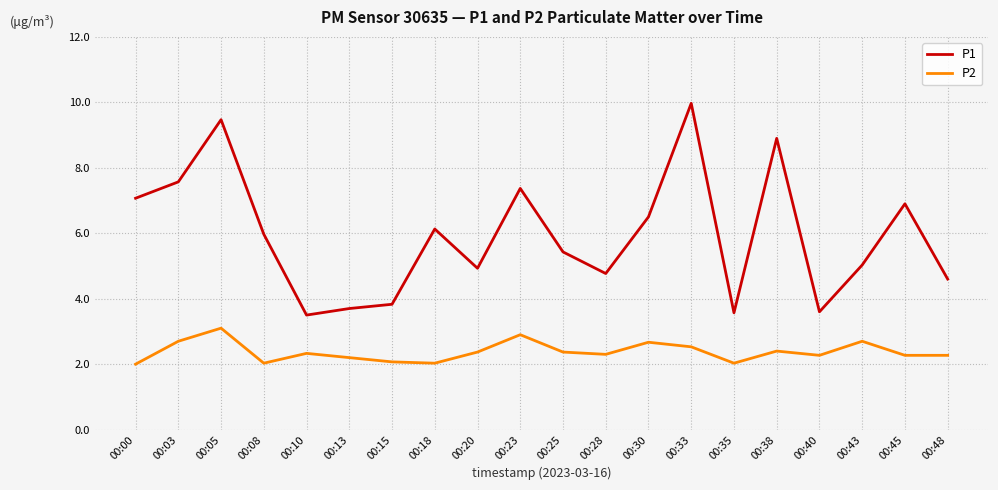

What is the maximum value for P1?

10.0